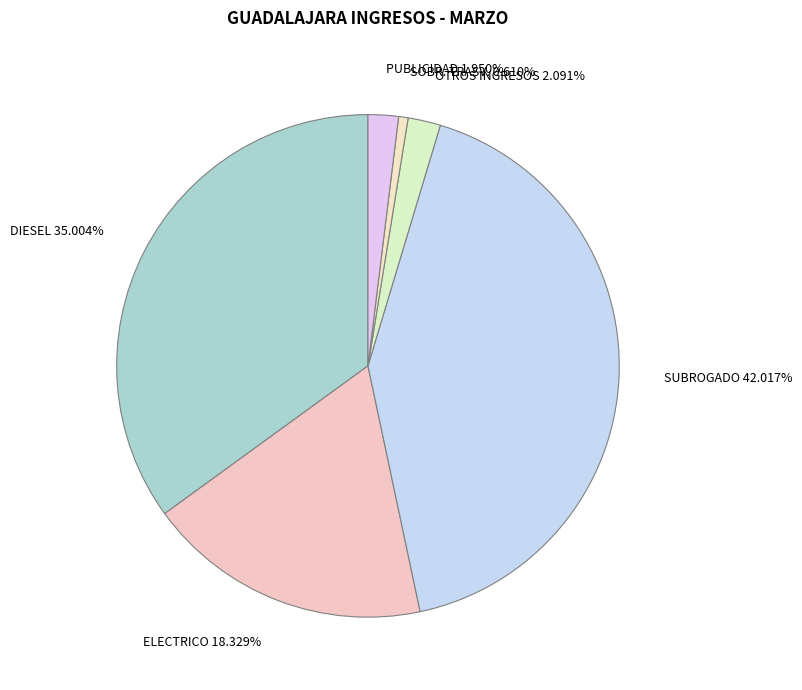

To the nearest percent, what is the combined percentage of DIESEL and PUBLICIDAD?

37%